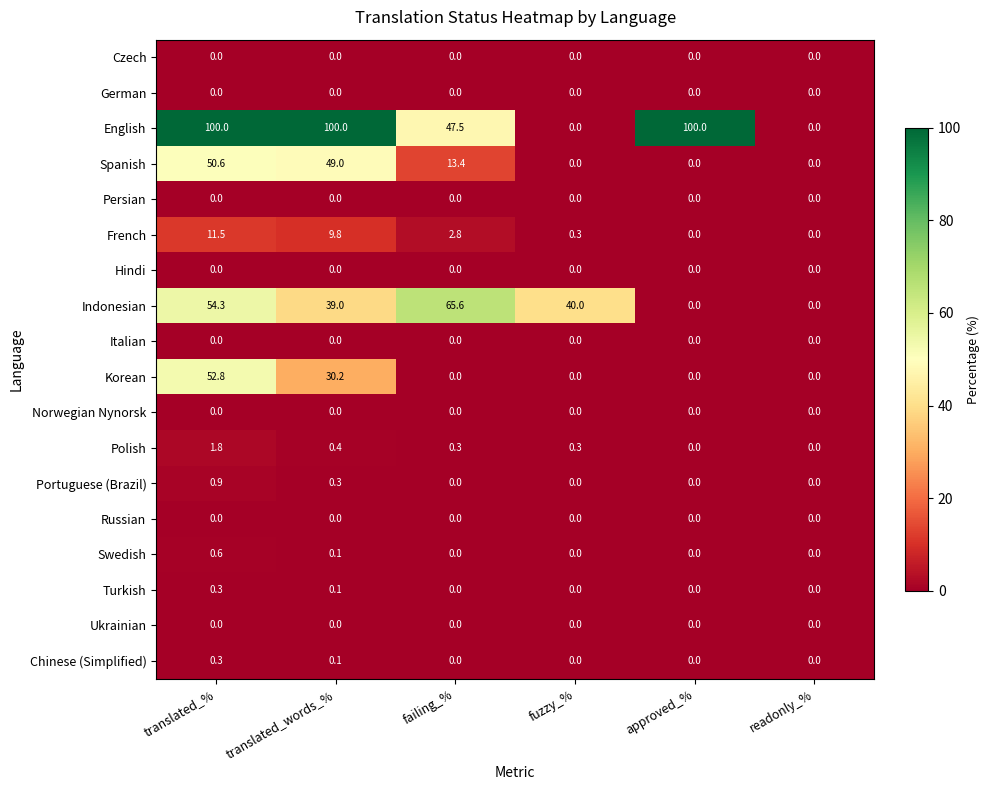

At which label is Korean closest to 26?

translated_words_%